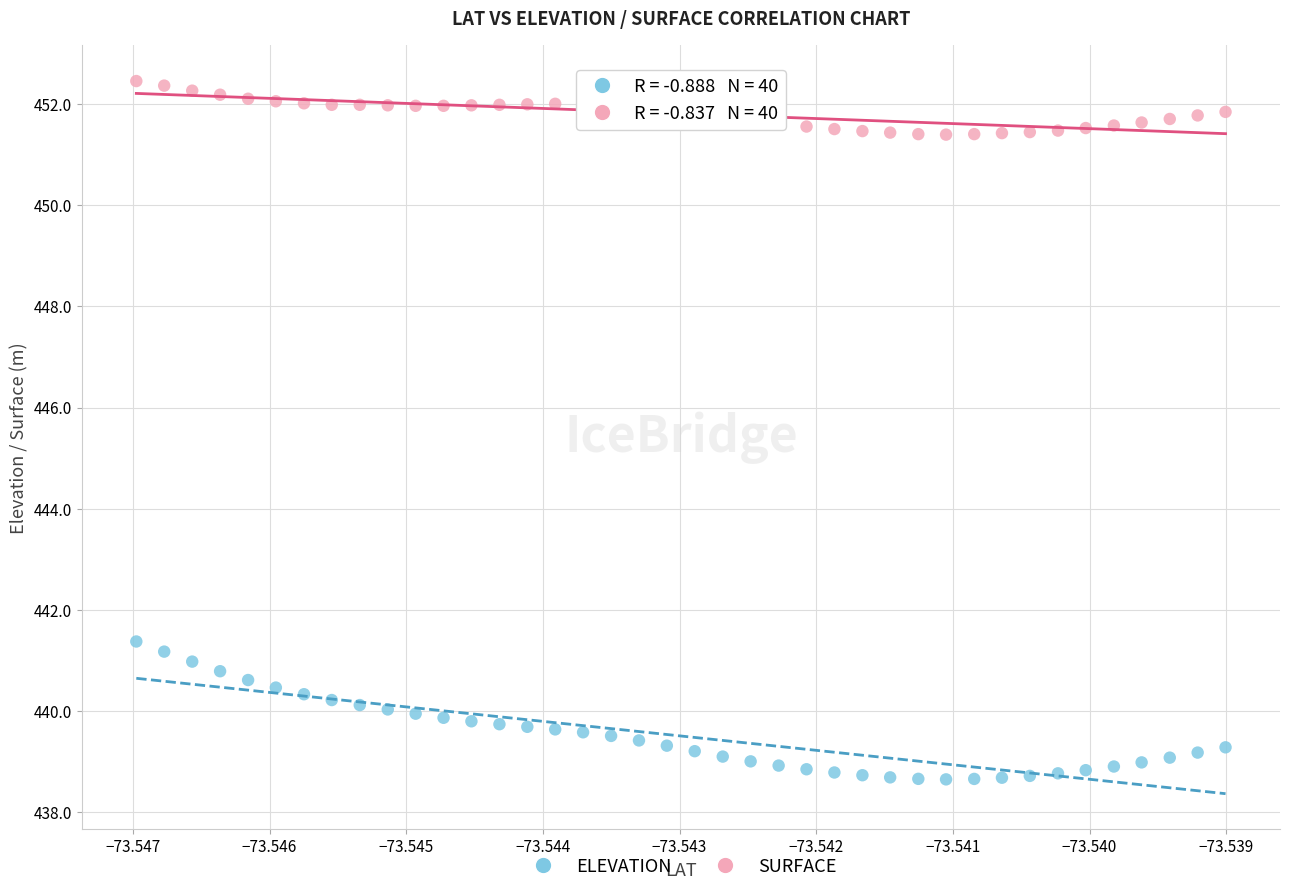

Which series contains the lowest Y value?

ELEVATION